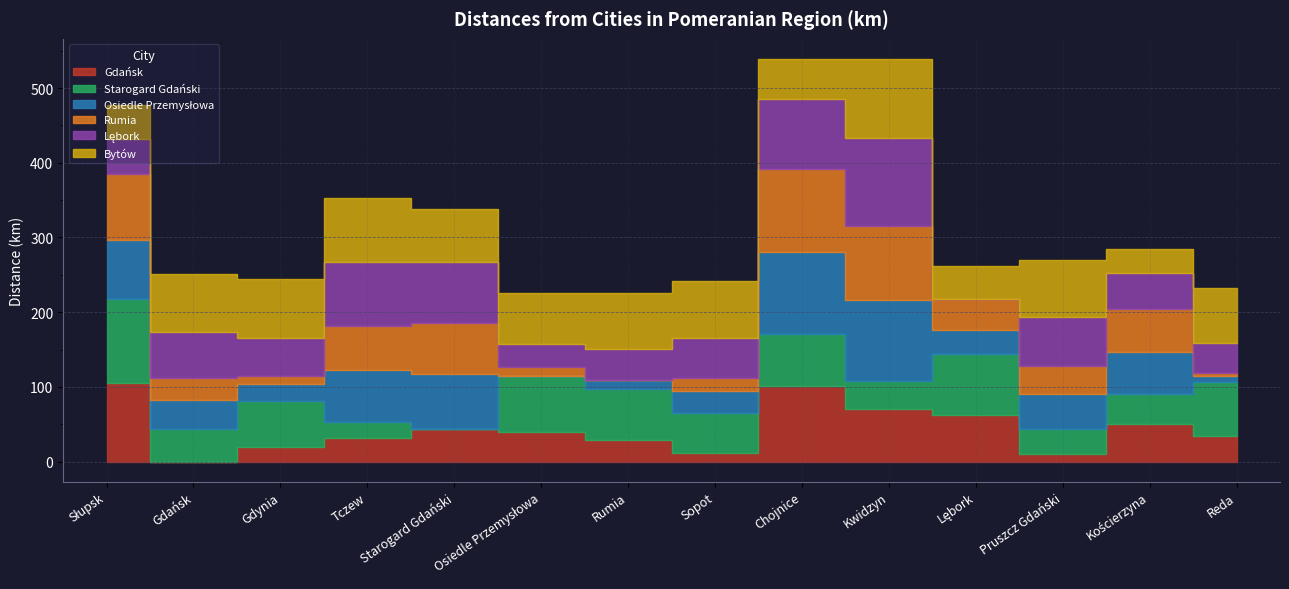

Which series has the largest total across all categories?

Bytów